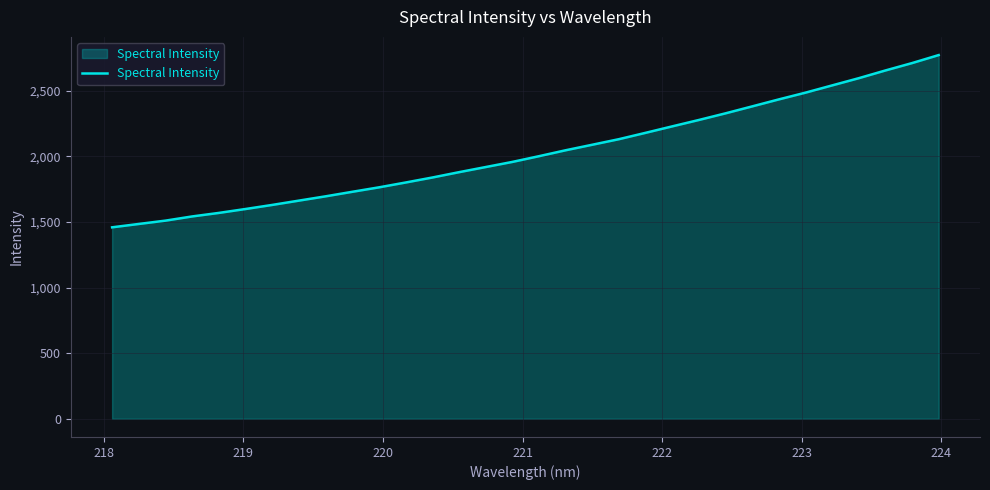

What is the difference between the maximum and minimum values?

1312.7